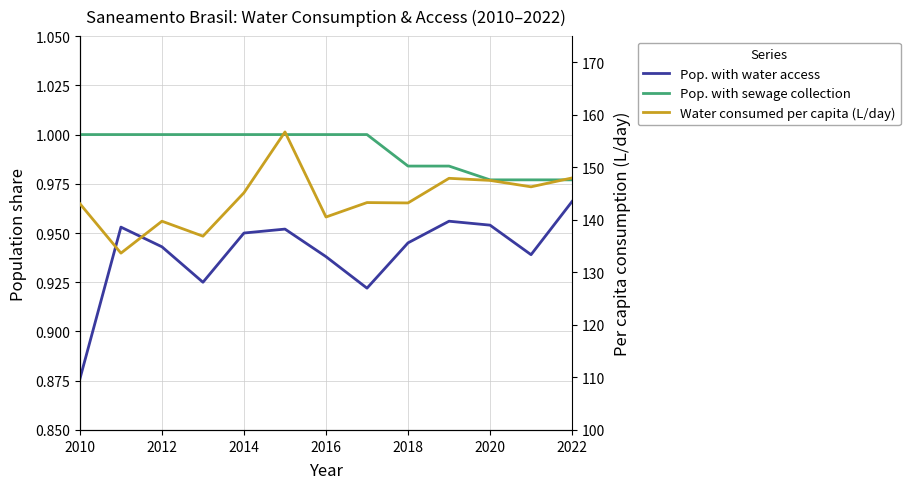

True or false: Pop. with sewage collection and Pop. with water access cross at least once.

False